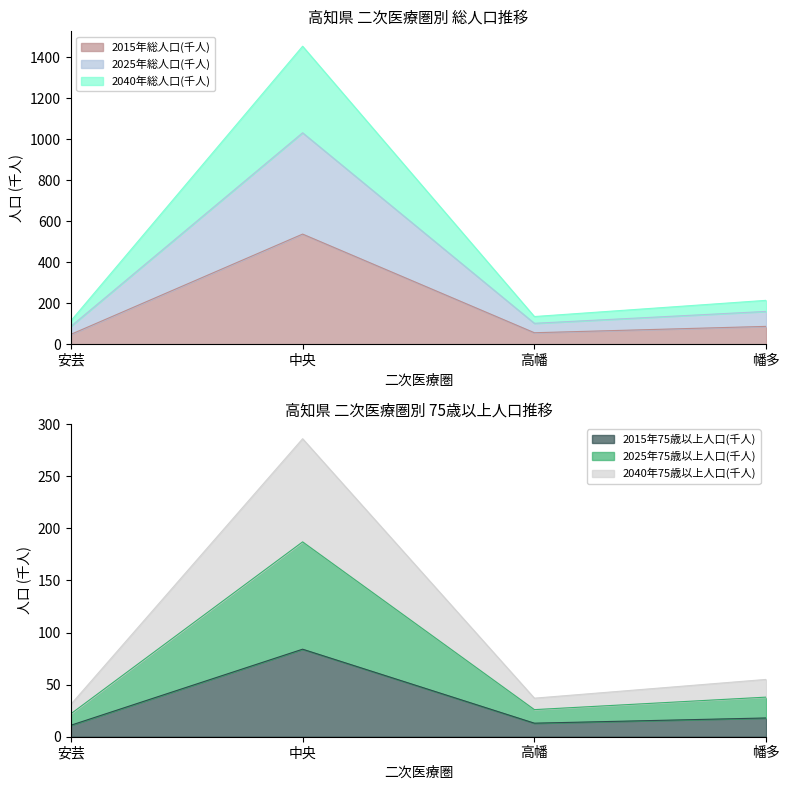

What position from the left is 中央?

2